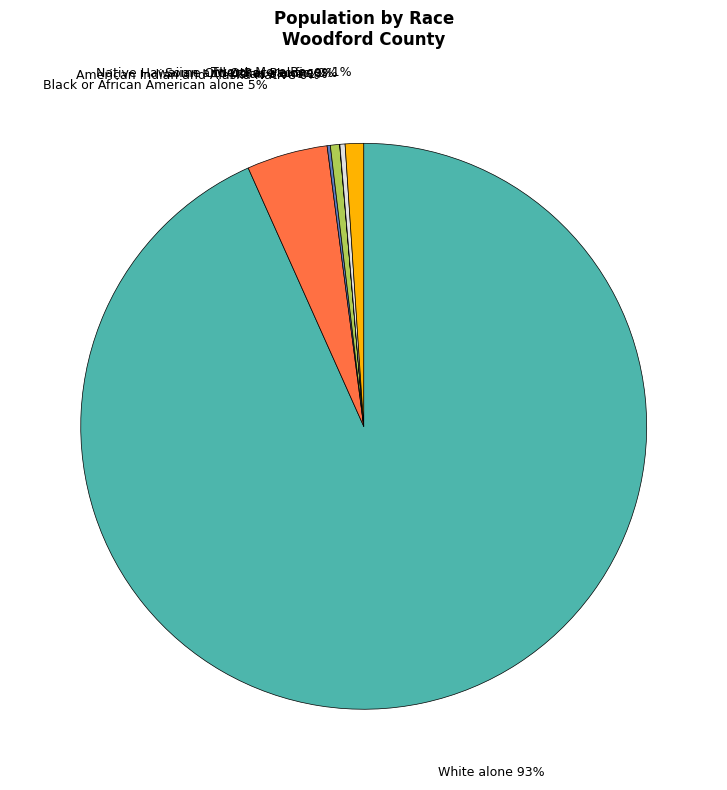

Does White alone account for over 50% of the chart?

Yes